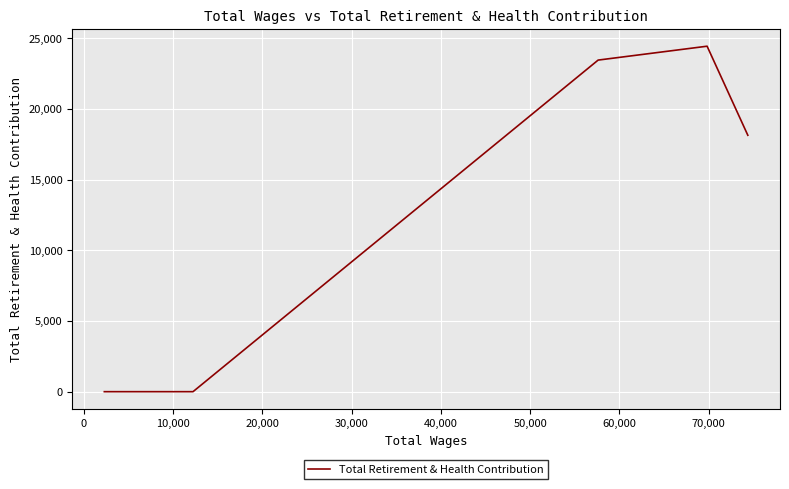

True or false: the data shows -14592 at 40,000.

False